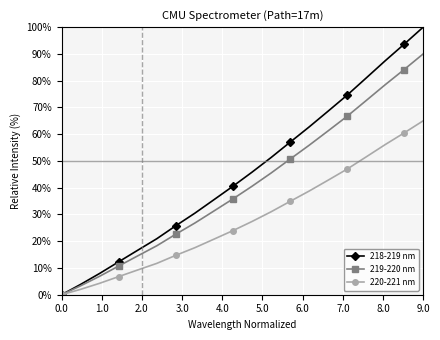

What is the highest value of the 220-221 nm series?

65.0